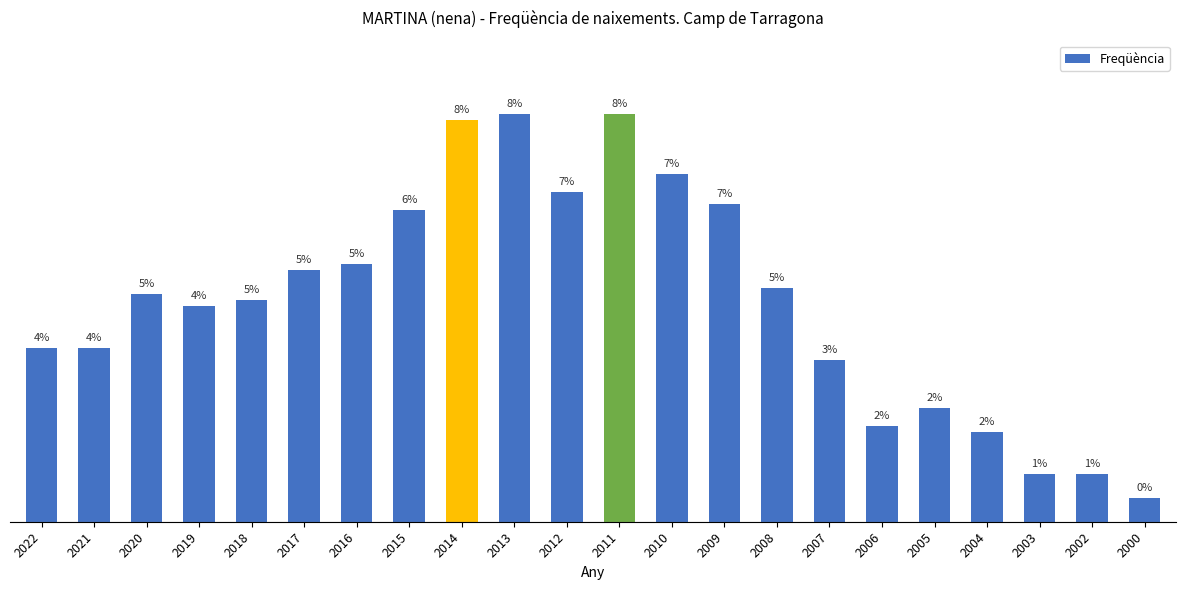

What is the value of the 22nd bar from the left?

4